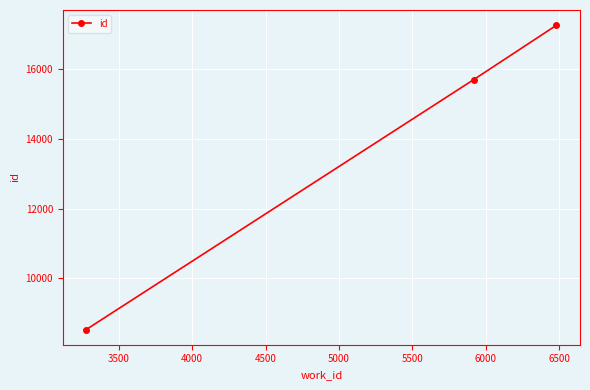

Is this an area chart (filled region under the line)?

No